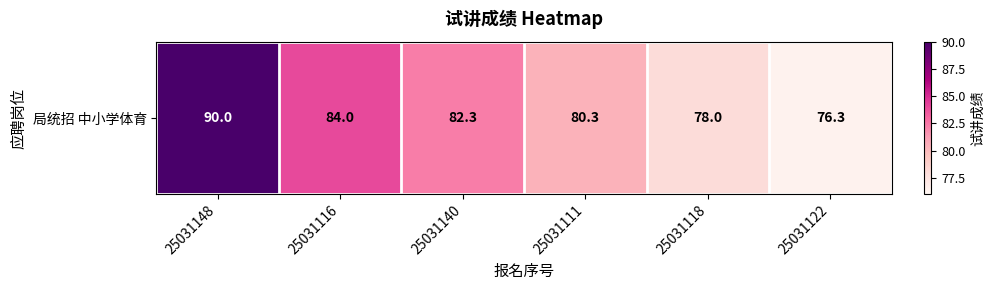

List the labels in order of value, largest first.

25031148, 25031116, 25031140, 25031111, 25031118, 25031122